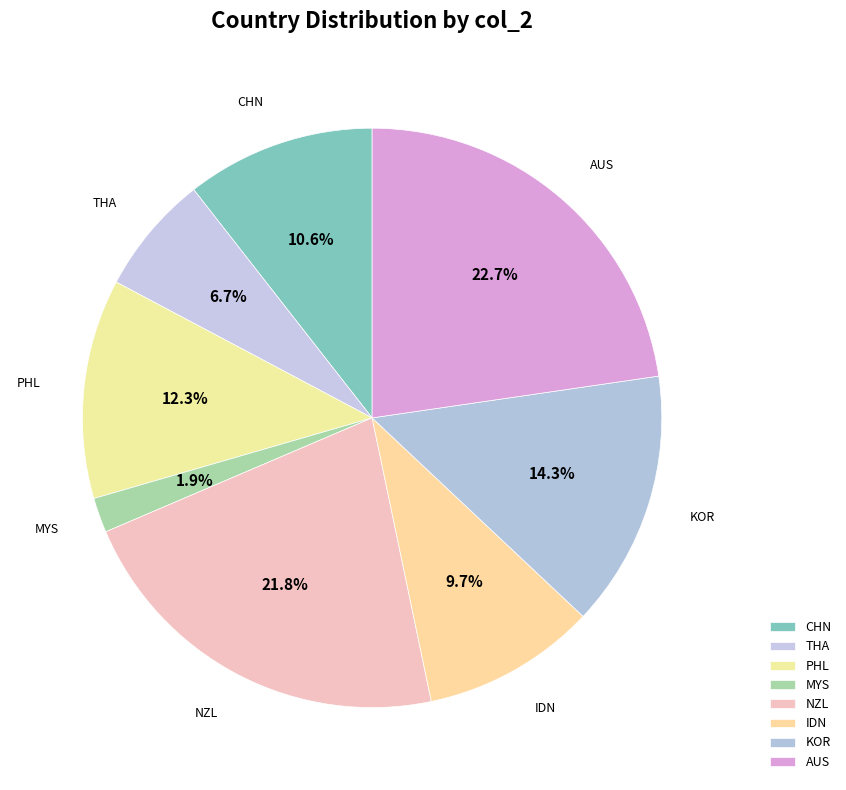

Is AUS the majority of the pie?

No